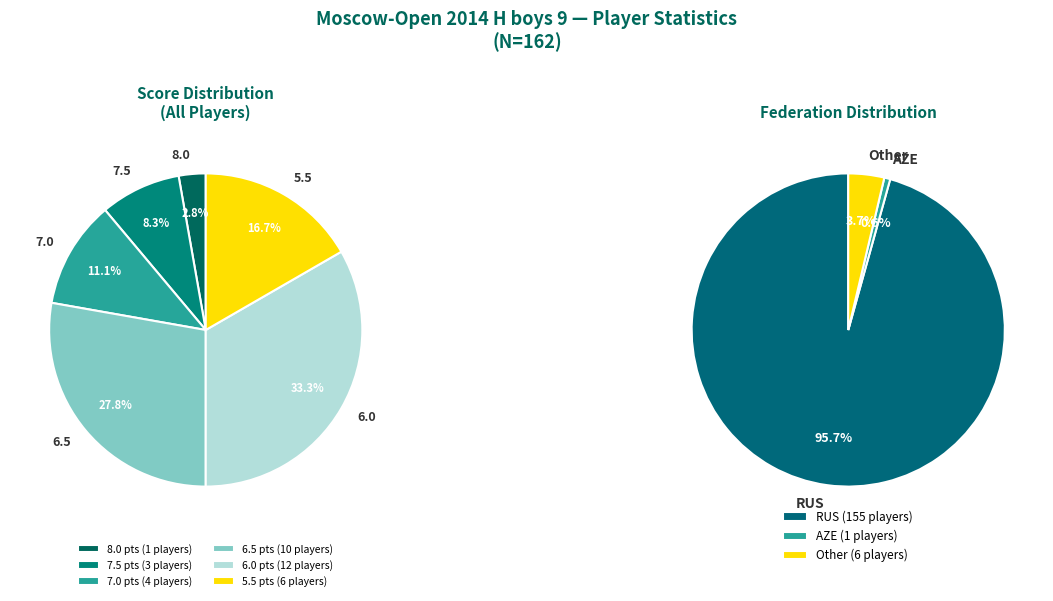

To the nearest percent, what is the average slice percentage?

33%